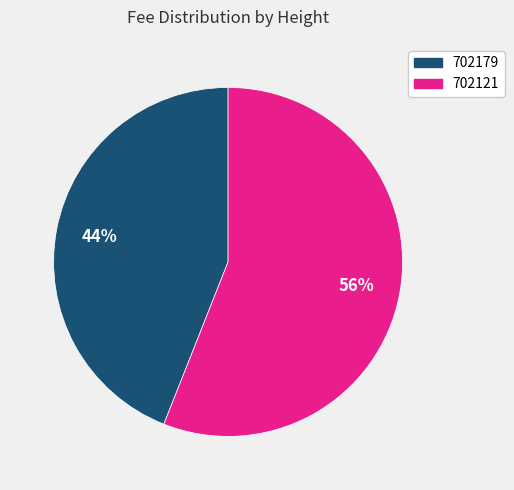

Which category has the biggest portion of the pie?

702121